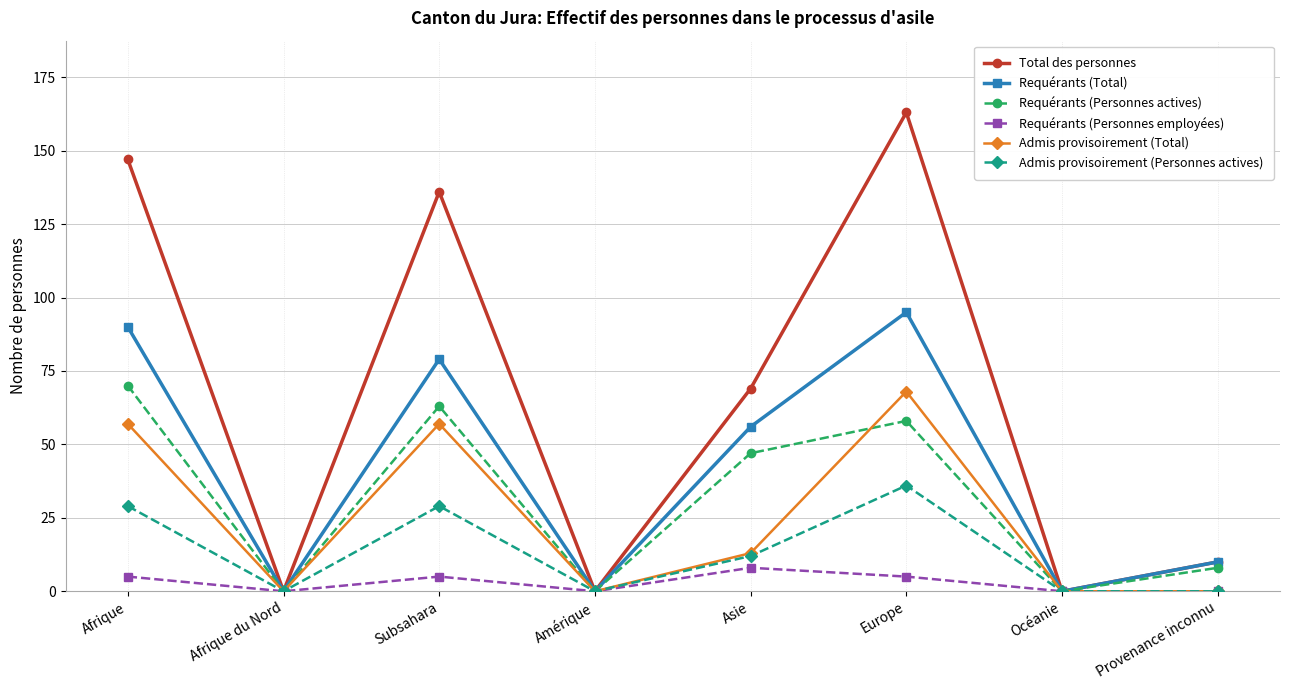

What is the label of the 2nd point from the left?

Afrique du Nord